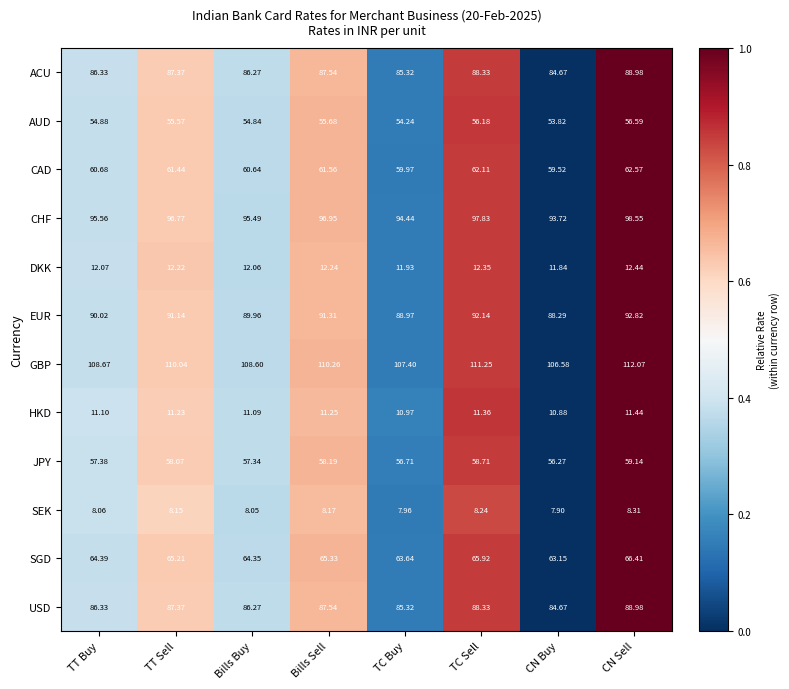

Which series has the largest range (max minus min)?

GBP